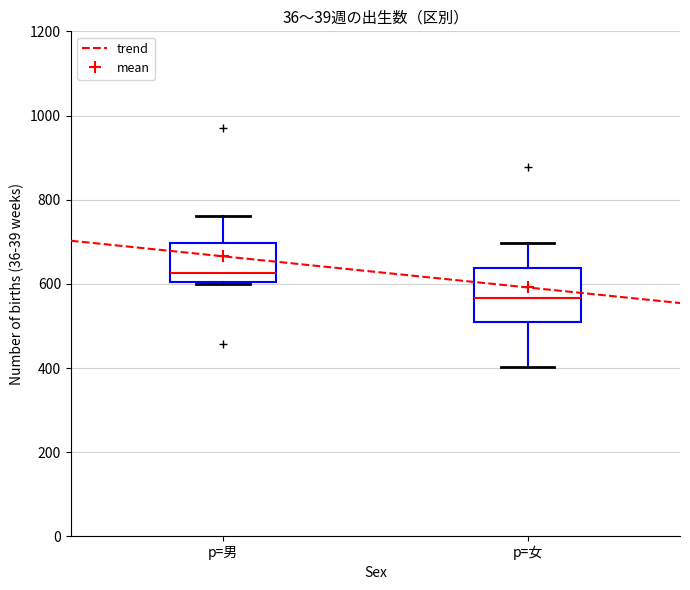

Reading left to right, read every box against the y-axis: the position of its median line, the range the box covers, and the ends of its whiskers. The values are not printed on the chart, so give them approximately, as read against the axis.

p=男: median 620, box 600 to 700, whiskers 600 to 760
p=女: median 560, box 500 to 640, whiskers 400 to 700